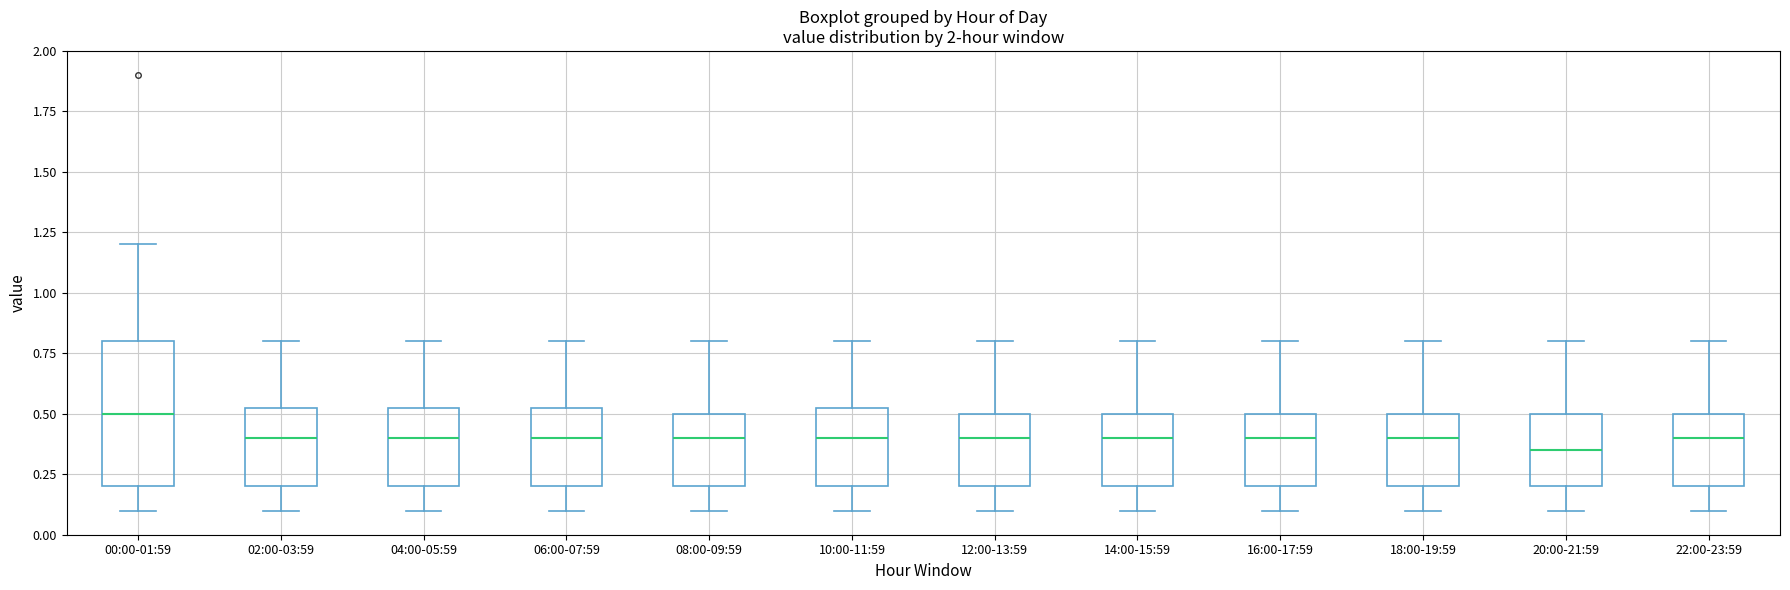

Which box is the tallest, from its lower edge to its upper edge?

00:00-01:59